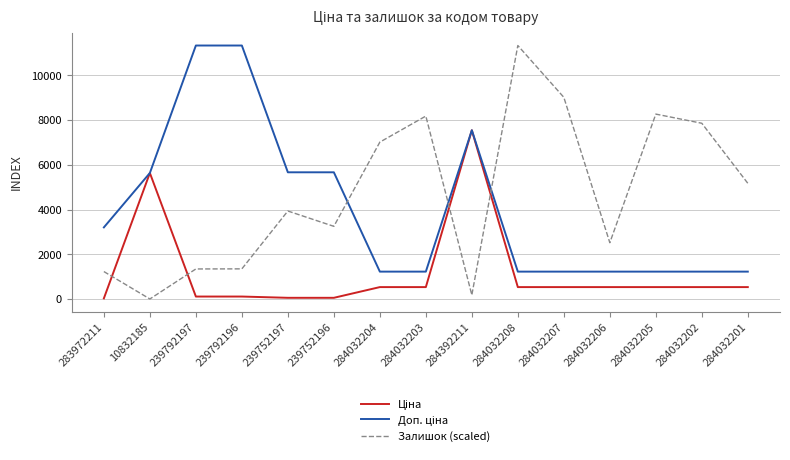

What is the total value across all series at 284032201?

6938.1